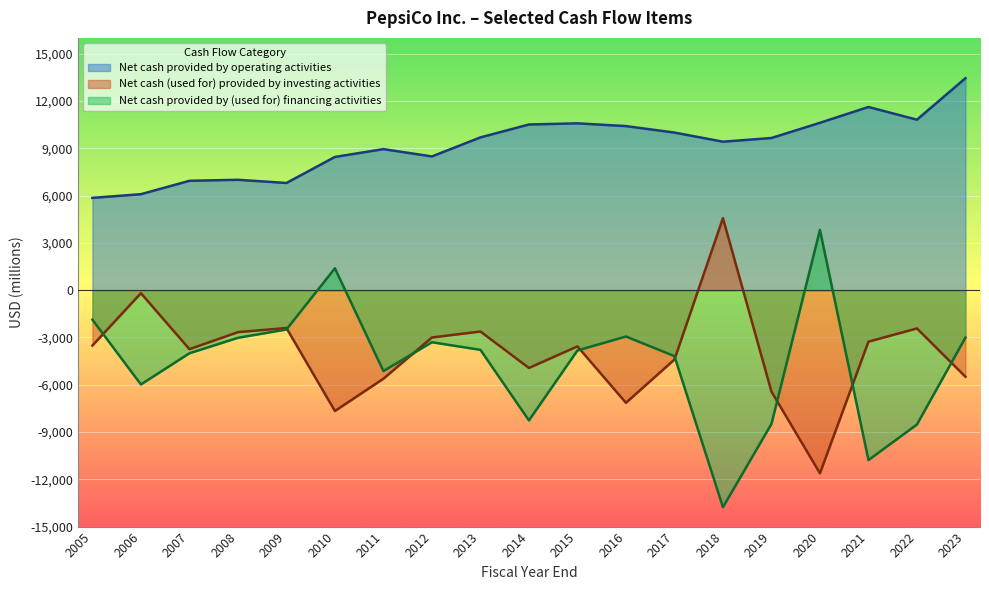

List the series in order of their peak value, lowest first.

Net cash provided by (used for) financing activities, Net cash (used for) provided by investing activities, Net cash provided by operating activities